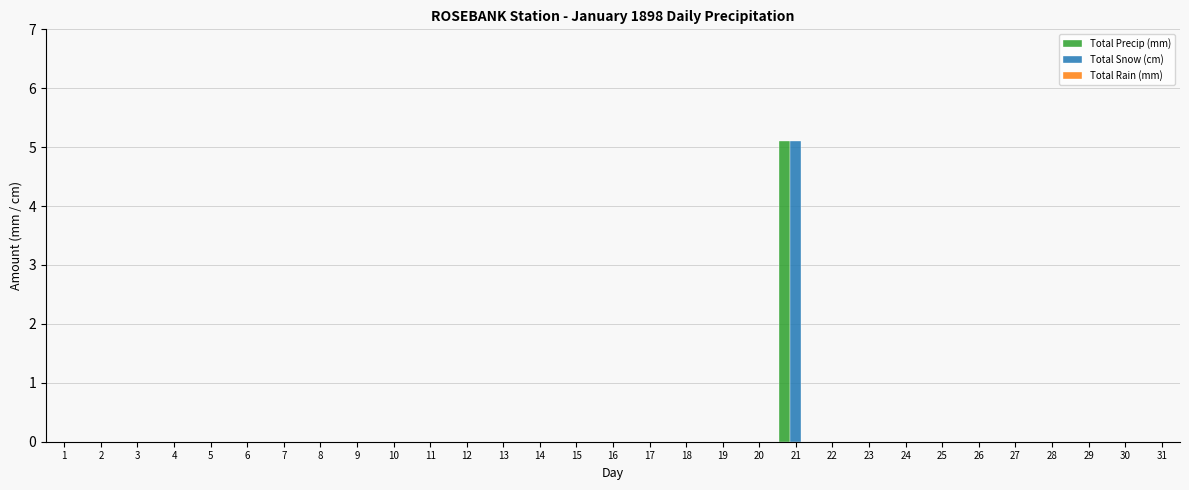

What is the greatest value displayed?

5.1